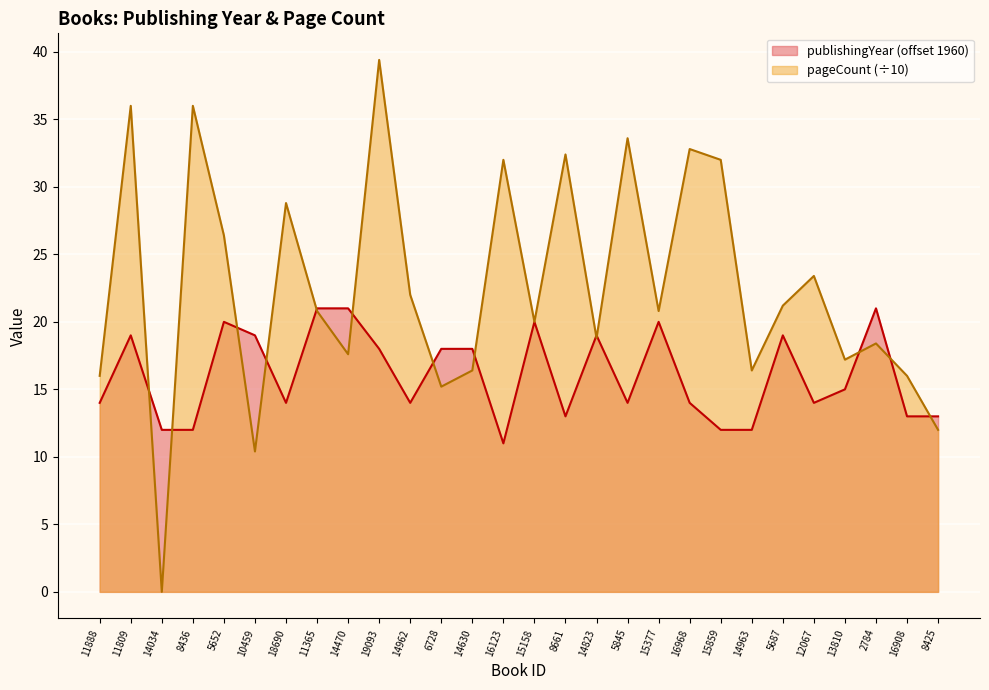

Reading left to right, list all the values displayed in this chart.

publishingYear: 11888=14.0	11809=19.0	14034=12.0	8436=12.0	5652=20.0	10459=19.0	18690=14.0	11365=21.0	14470=21.0	19093=18.0	14962=14.0	6728=18.0	14630=18.0	16123=11.0	15158=20.0	8661=13.0	14823=19.0	5845=14.0	15377=20.0	16968=14.0	15859=12.0	14963=12.0	5687=19.0	12067=14.0	13810=15.0	2784=21.0	16908=13.0	8425=13.0
pageCount: 11888=16.0	11809=36.0	14034=0.0	8436=36.0	5652=26.4	10459=10.4	18690=28.8	11365=20.8	14470=17.6	19093=39.4	14962=22.0	6728=15.2	14630=16.4	16123=32.0	15158=20.0	8661=32.4	14823=18.8	5845=33.6	15377=20.8	16968=32.8	15859=32.0	14963=16.4	5687=21.2	12067=23.4	13810=17.2	2784=18.4	16908=16.0	8425=12.0